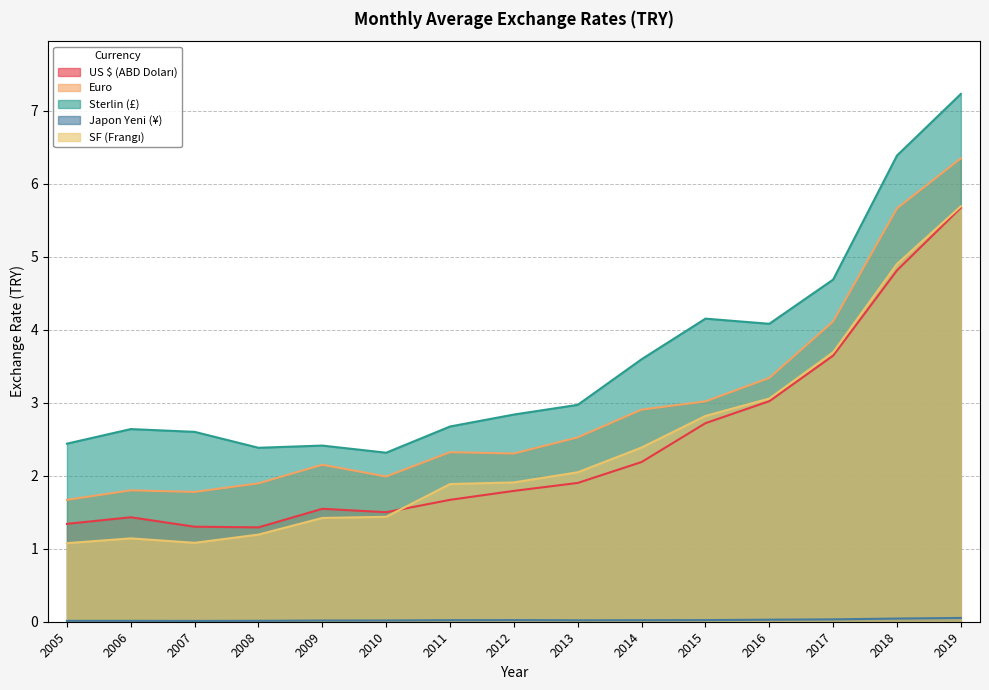

Reading right to left, extract all data points from this chart.

US $ (ABD Doları): 2019=5.7	2018=4.8	2017=3.6	2016=3.0	2015=2.7	2014=2.2	2013=1.9	2012=1.8	2011=1.7	2010=1.5	2009=1.5	2008=1.3	2007=1.3	2006=1.4	2005=1.3
Euro: 2019=6.3	2018=5.7	2017=4.1	2016=3.3	2015=3.0	2014=2.9	2013=2.5	2012=2.3	2011=2.3	2010=2.0	2009=2.2	2008=1.9	2007=1.8	2006=1.8	2005=1.7
Sterlin (£): 2019=7.2	2018=6.4	2017=4.7	2016=4.1	2015=4.2	2014=3.6	2013=3.0	2012=2.8	2011=2.7	2010=2.3	2009=2.4	2008=2.4	2007=2.6	2006=2.6	2005=2.4
Japon Yeni (¥): 2019=0.1	2018=0.0	2017=0.0	2016=0.0	2015=0.0	2014=0.0	2013=0.0	2012=0.0	2011=0.0	2010=0.0	2009=0.0	2008=0.0	2007=0.0	2006=0.0	2005=0.0
SF (Frangı): 2019=5.7	2018=4.9	2017=3.7	2016=3.1	2015=2.8	2014=2.4	2013=2.0	2012=1.9	2011=1.9	2010=1.4	2009=1.4	2008=1.2	2007=1.1	2006=1.1	2005=1.1